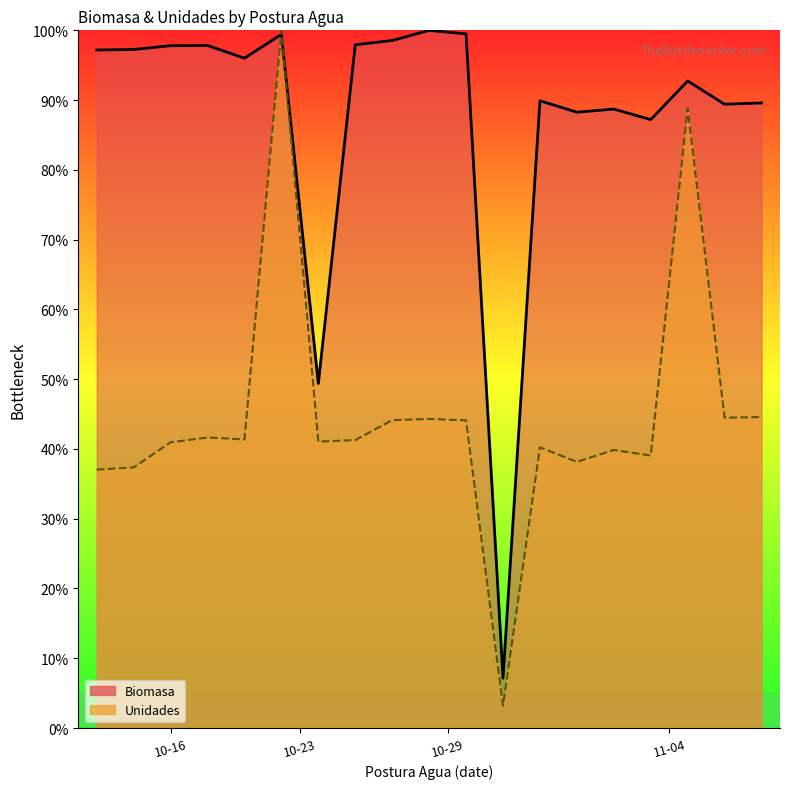

Between 2019-10-29 and 2019-10-29, which series saw the biggest shift?

Biomasa